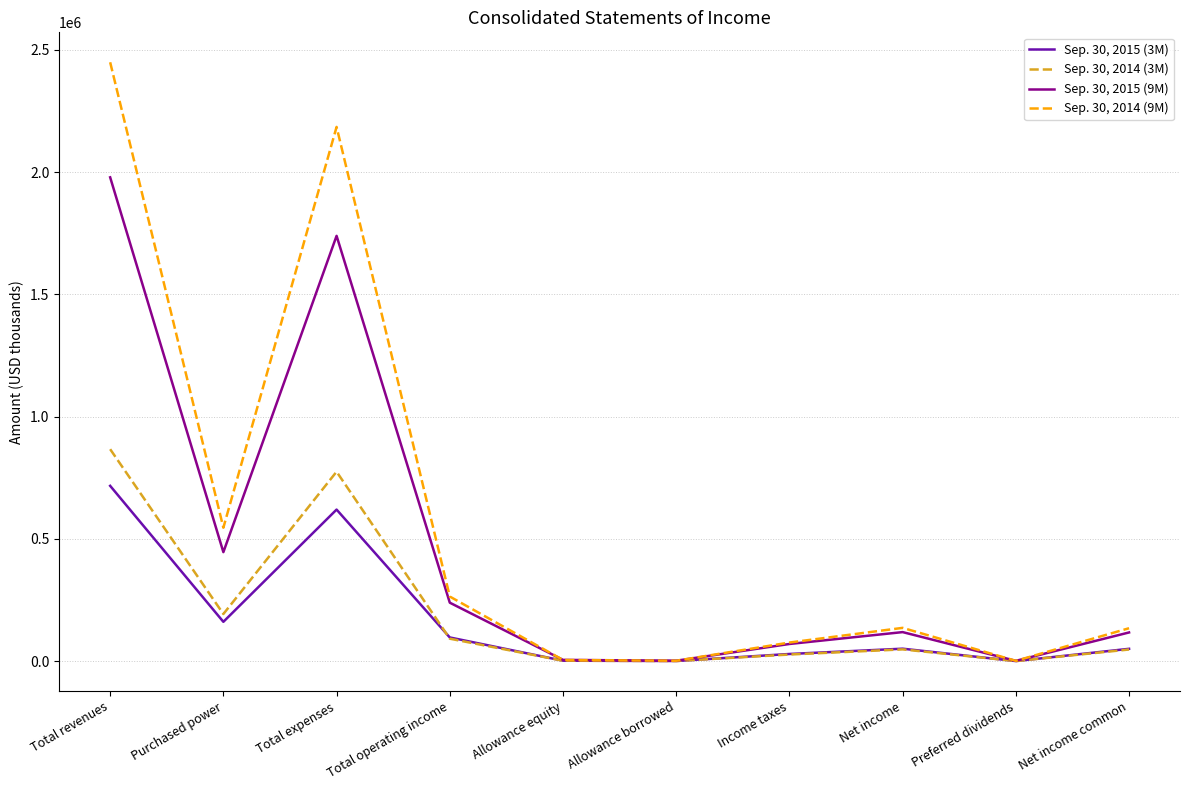

Which series has the largest range (max minus min)?

Sep. 30, 2014 (9M)